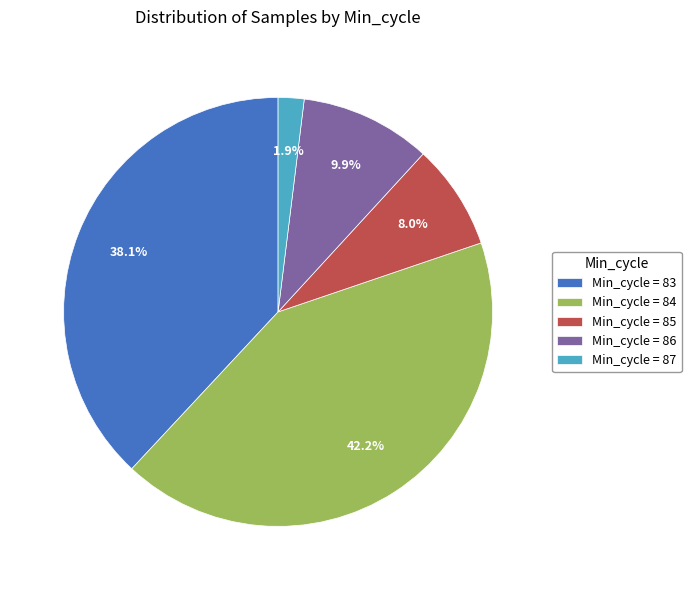

What portion of the pie excludes Min_cycle = 87?

98.1%